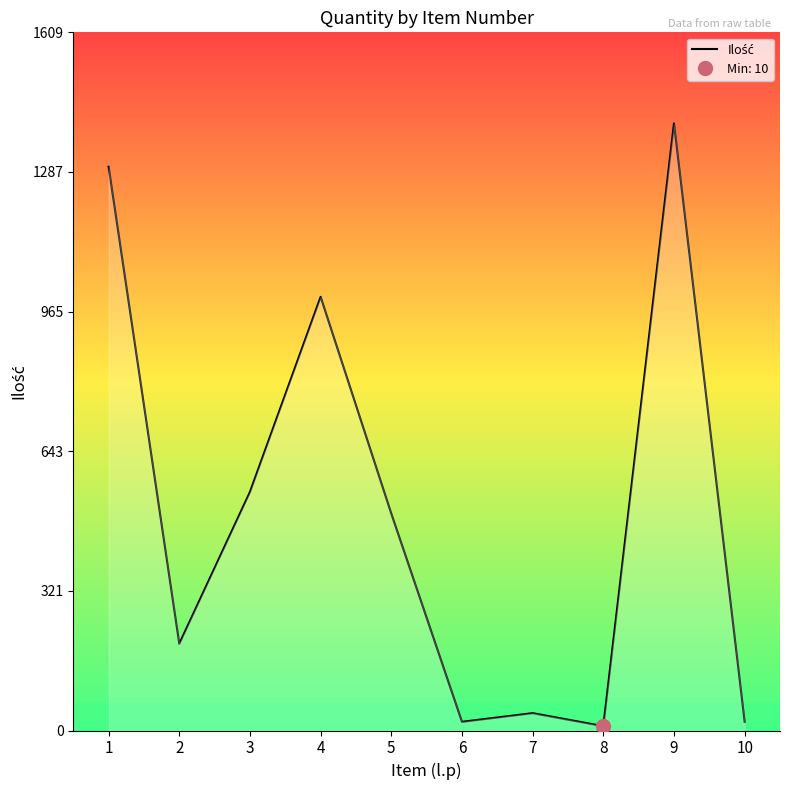

Which category has the highest value across all series?

9